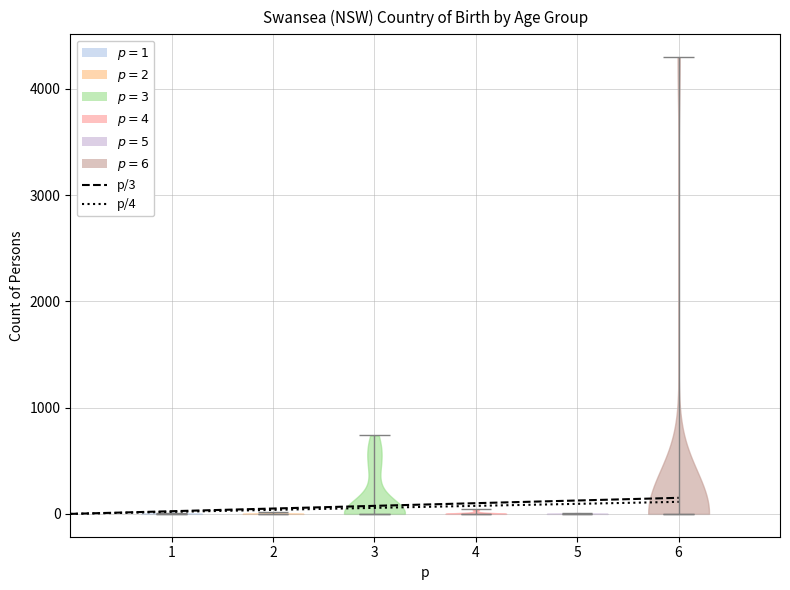

Reading left to right, read every violin against the y-axis: where its median line is, and the lowest and highest points it reaches. The values are not printed on the chart, so give them approximately, as read against the axis.

1: median line 0, lowest point 0, highest point 0
2: median line 0, lowest point 0, highest point 0
3: median line 0, lowest point 0, highest point 700
4: median line 0, lowest point 0, highest point 0
5: median line 0, lowest point 0, highest point 0
6: median line 0, lowest point 0, highest point 4300